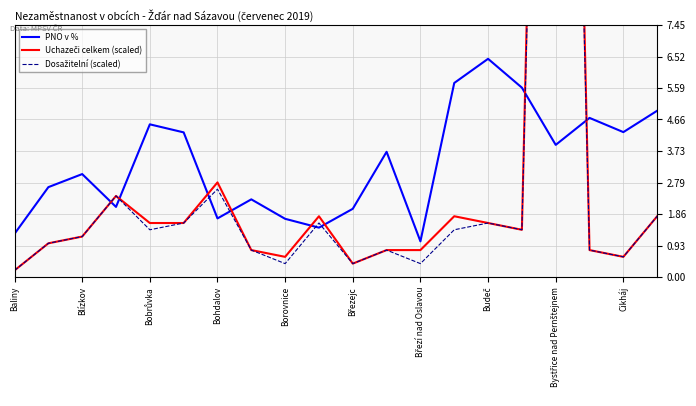

How many distinct data groups are displayed?

3